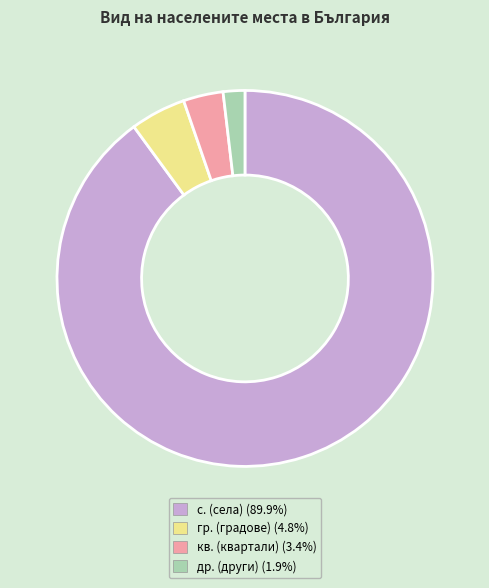

Is there a majority slice in this chart?

Yes